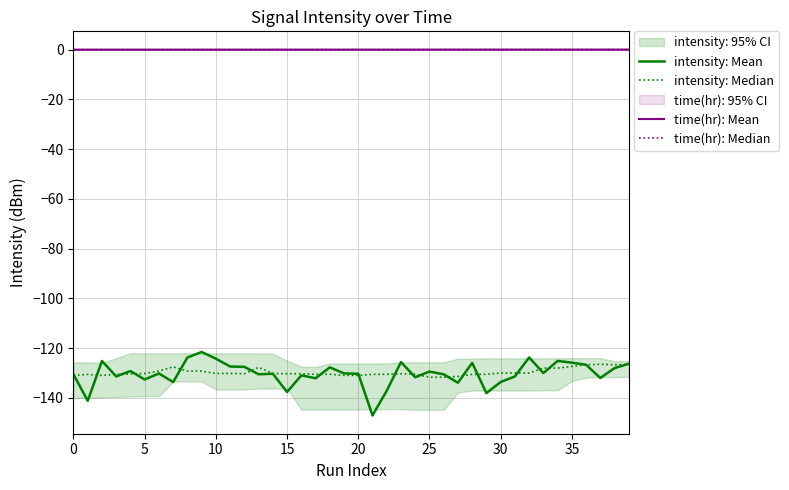

The intensity: Mean series shows -214.8 at 20. True or false?

False